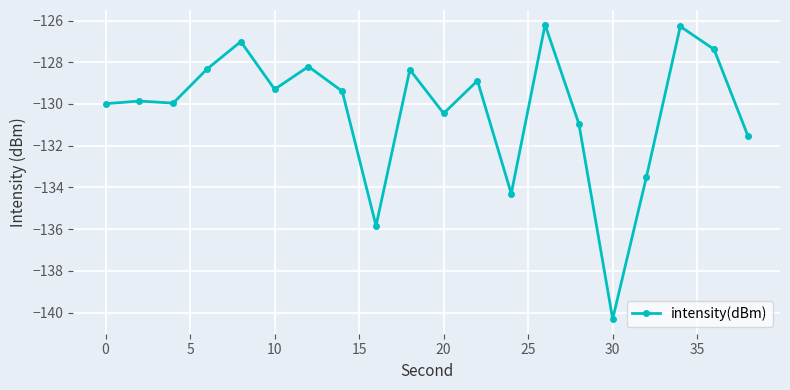

What is the minimum value shown in the chart?

-140.3